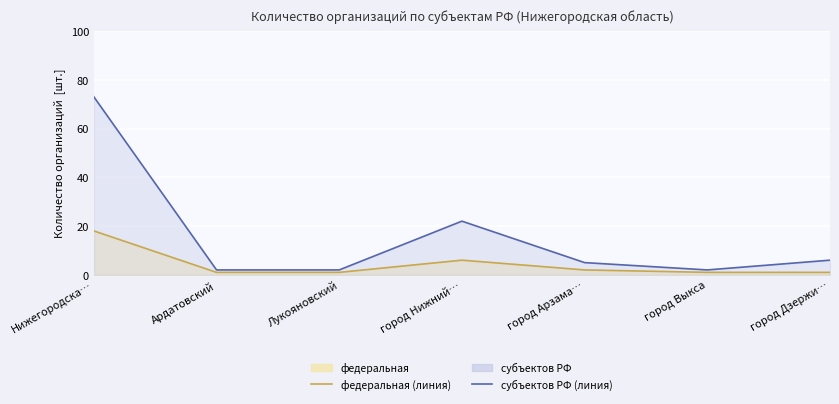

What is the difference between the субъектов РФ (линия) values at Лукояновский and город Дзержи…?

4